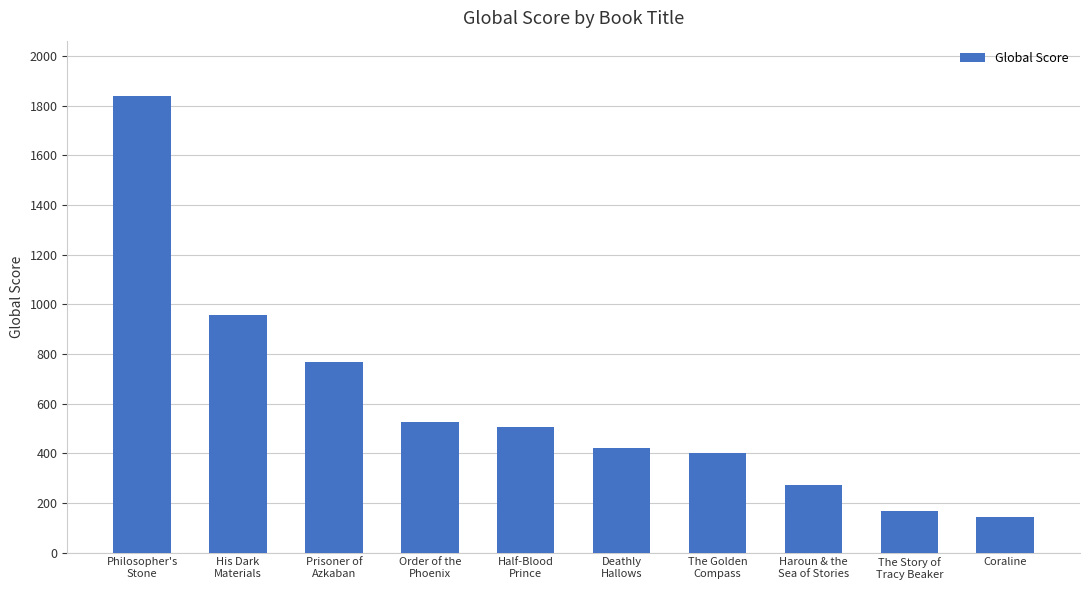

At which category does the chart reach its minimum across all series?

Coraline